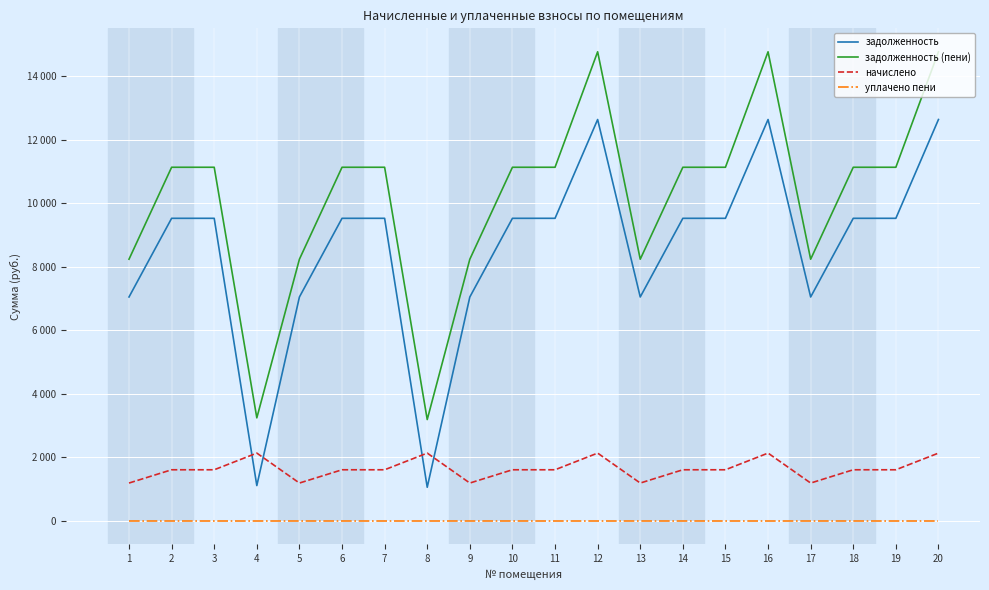

True or false: задолженность has more than 2 interior local peaks.

False